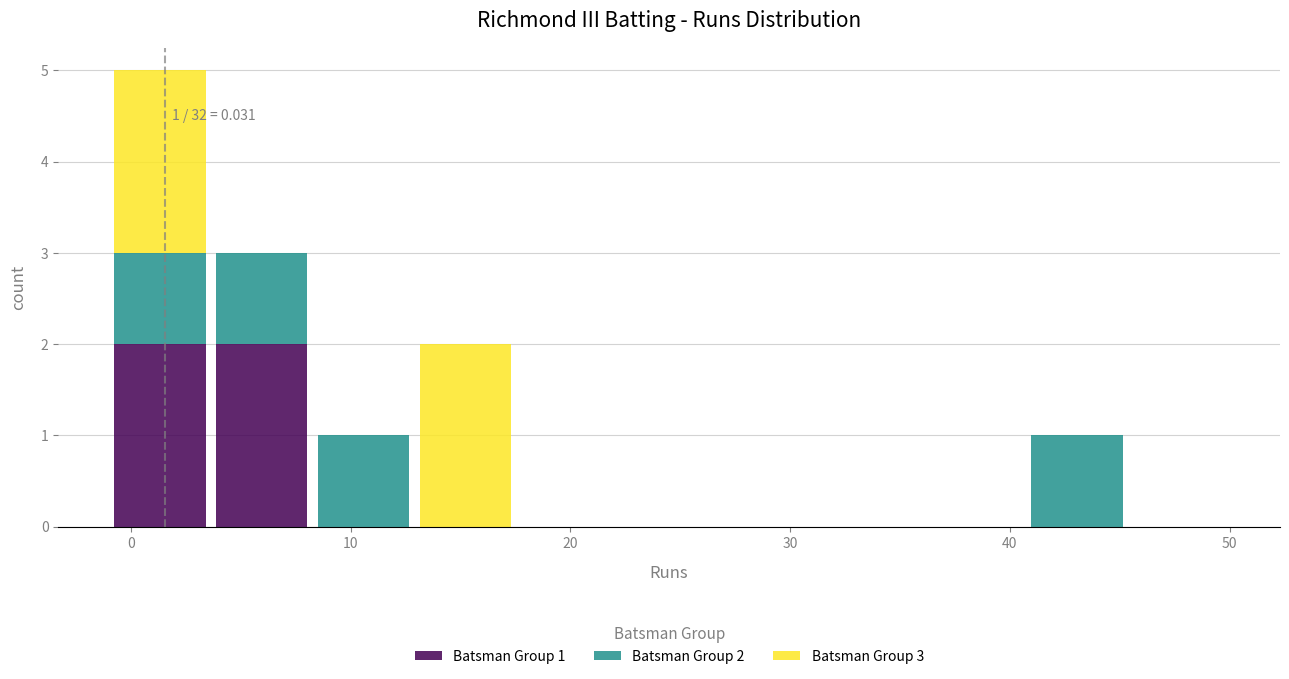

Which range on the x-axis has the tallest stacked bar (by total height)?

-1 to 4